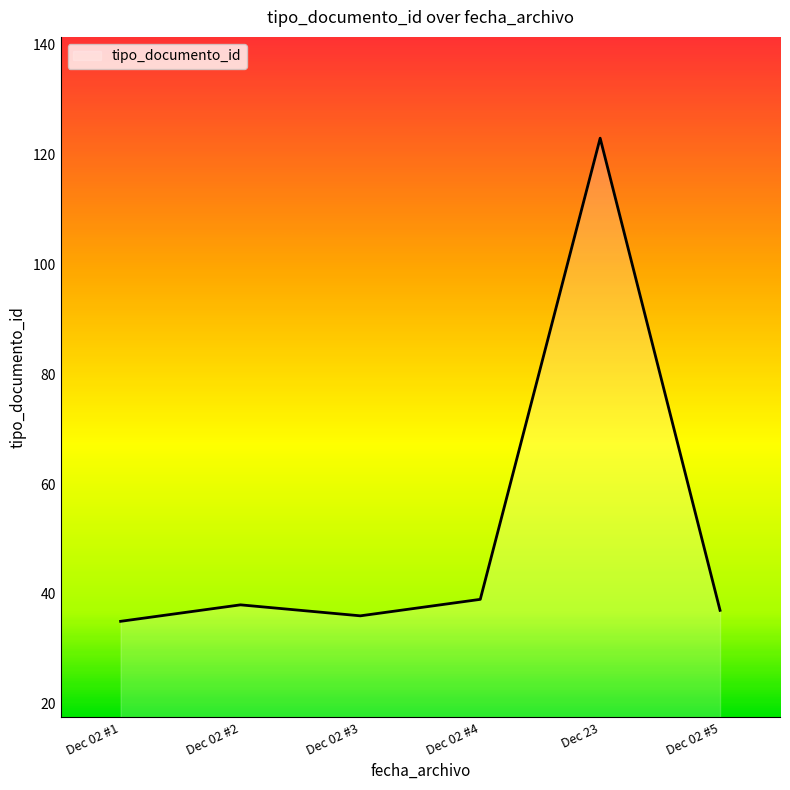

Where is the data nearest to the value 79?

Dec 02 #4